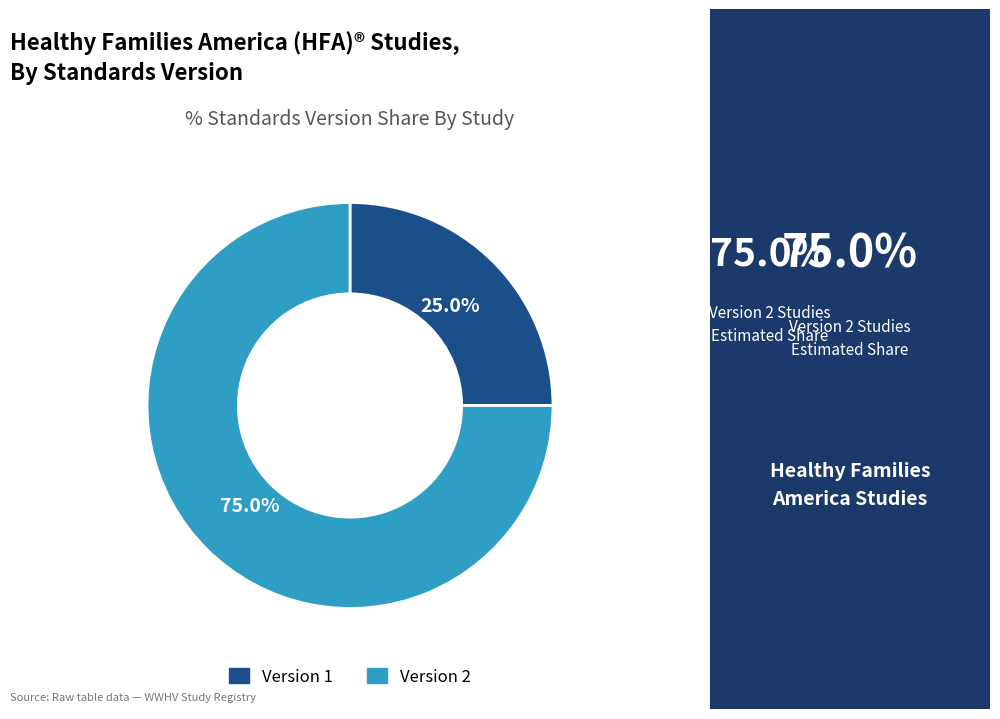

What percentage is NOT represented by Version 1?

75.0%